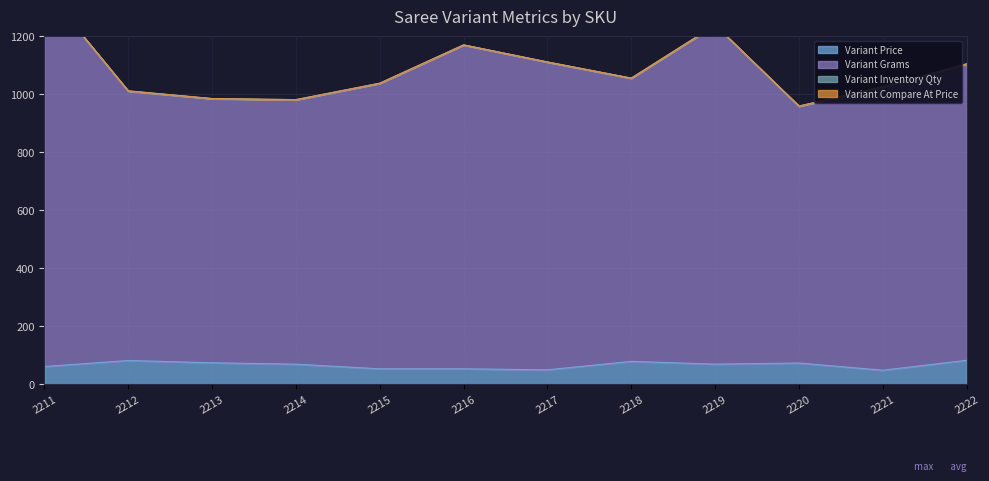

What are all the series names shown in the legend?

Variant Price, Variant Grams, Variant Inventory Qty, Variant Compare At Price